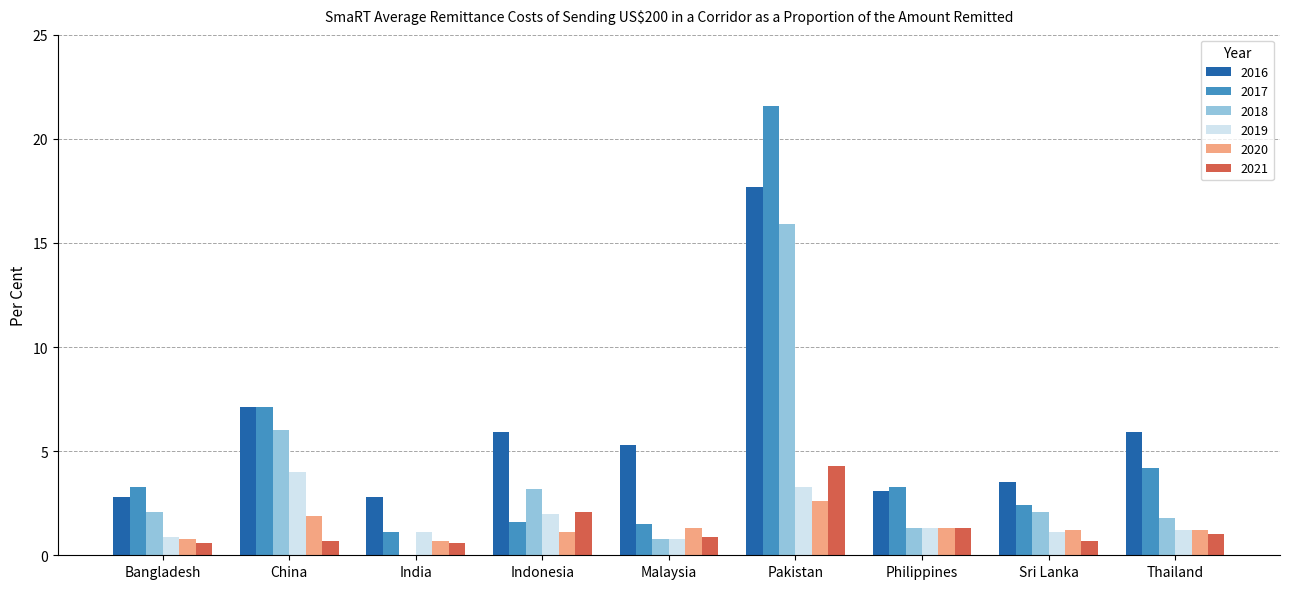

Is the value of 2018 at Bangladesh greater than the value of 2020 at Thailand?

Yes